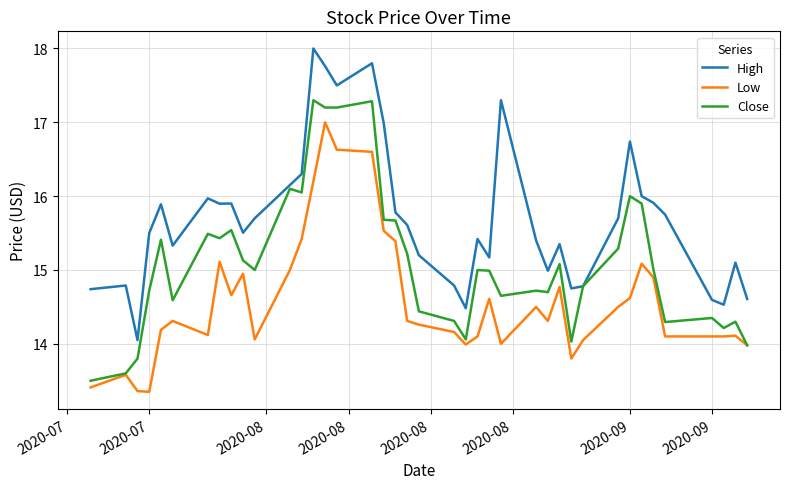

Rank the series by their maximum value, from highest to lowest.

High, Close, Low